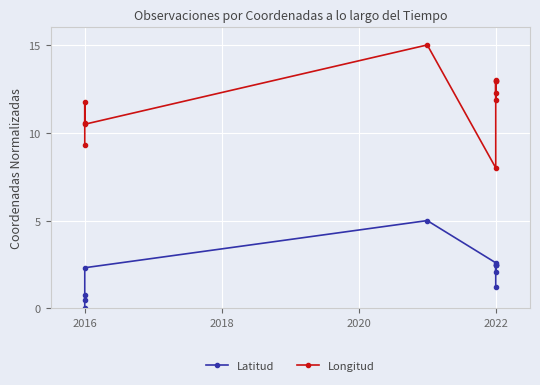

Rank the series by their average value, from highest to lowest.

Longitud, Latitud